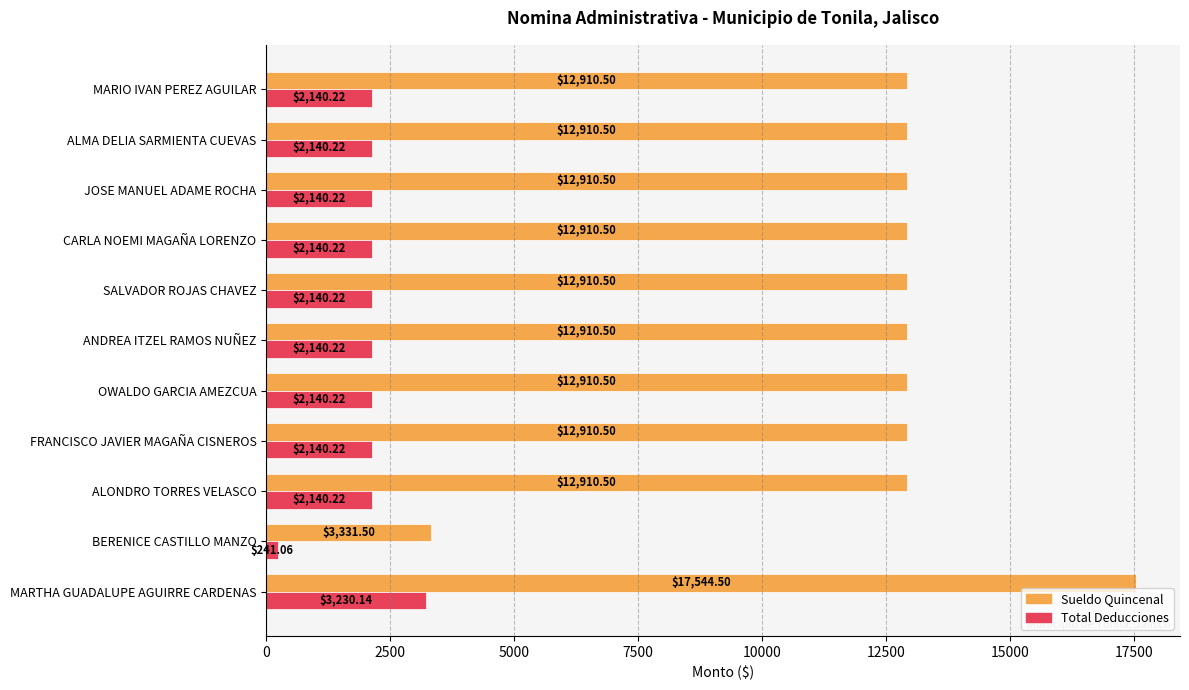

Which series has the largest total across all categories?

Sueldo Quincenal